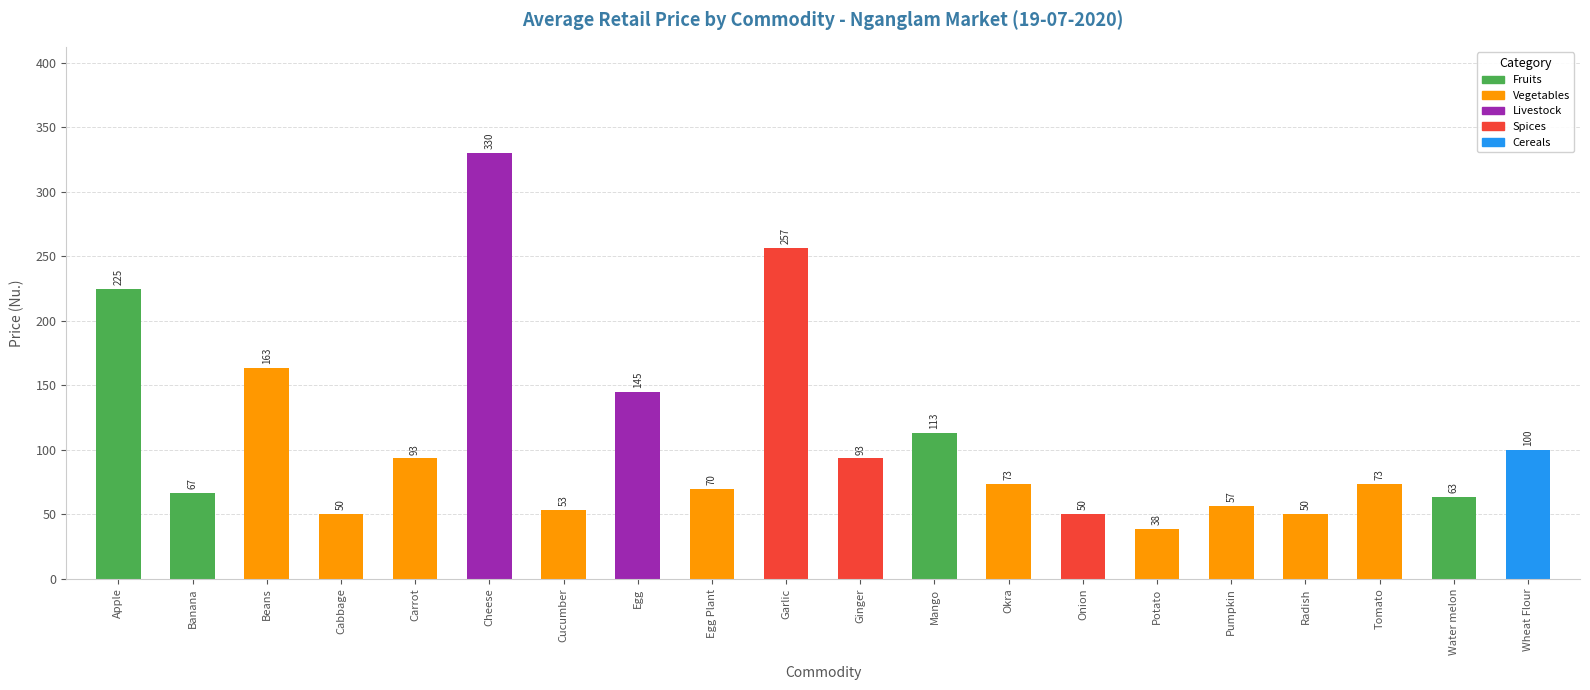

How many bars are there in total?

20